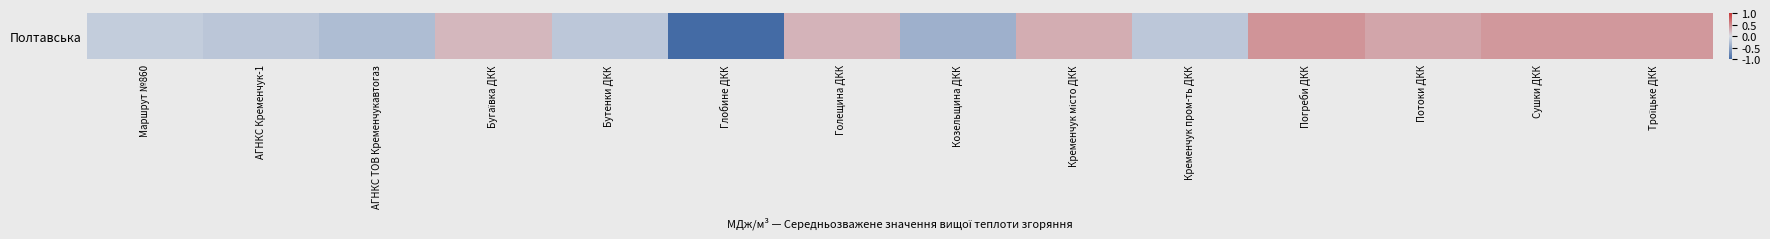

The value at Потоки ДКК is 0.3. True or false?

True